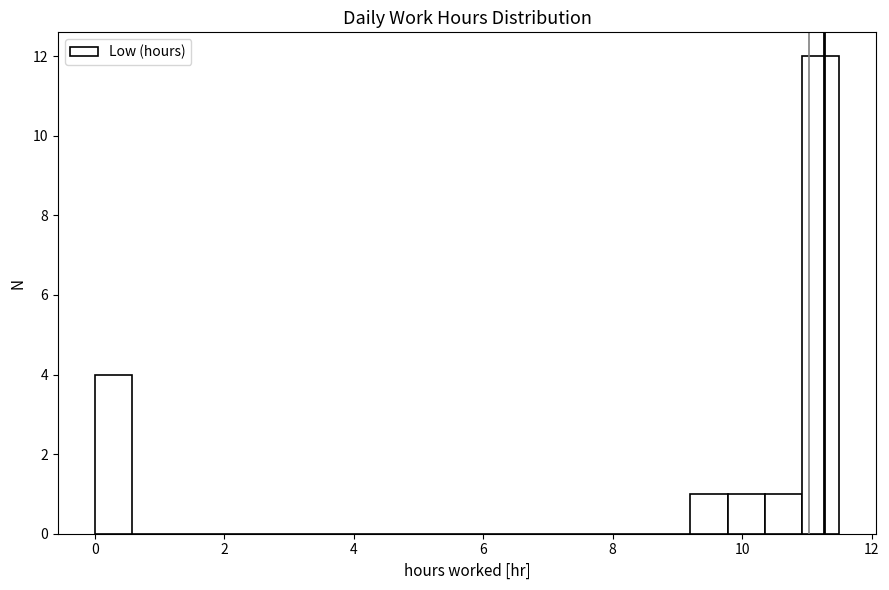

Read against the x-axis, roughly where is the centre of the tallest bar?

11.2